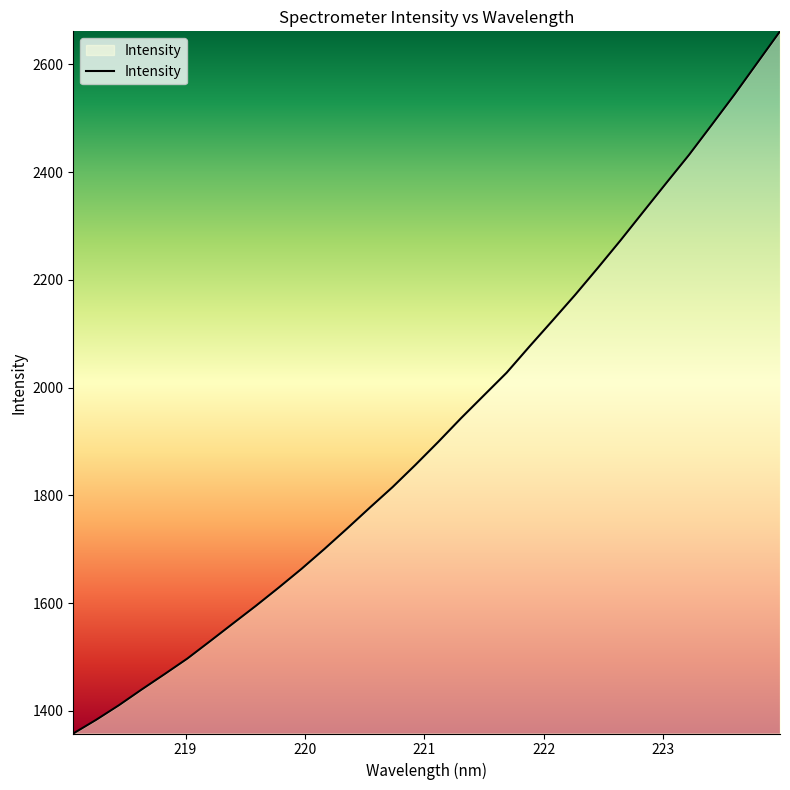

What is the sum of all values?

61584.4